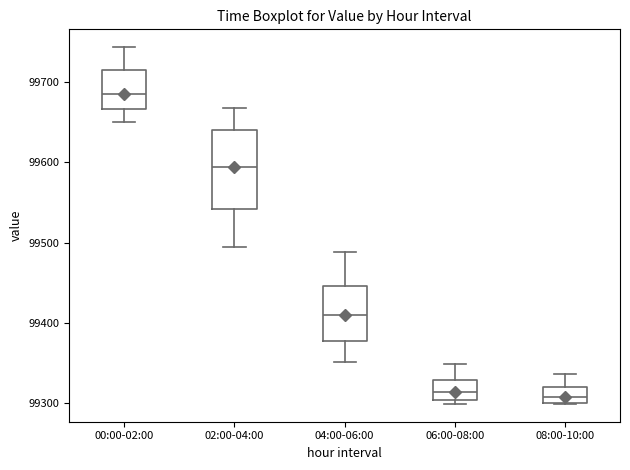

Reading left to right, read every box against the y-axis: the position of its median line, the range the box covers, and the ends of its whiskers. The values are not printed on the chart, so give them approximately, as read against the axis.

00:00-02:00: median 99690, box 99670 to 99720, whiskers 99650 to 99740
02:00-04:00: median 99590, box 99540 to 99640, whiskers 99490 to 99670
04:00-06:00: median 99410, box 99380 to 99450, whiskers 99350 to 99490
06:00-08:00: median 99310, box 99300 to 99330, whiskers 99300 (just below the box's lower edge) to 99350
08:00-10:00: median 99310, box 99300 to 99320, whiskers 99300 to 99340